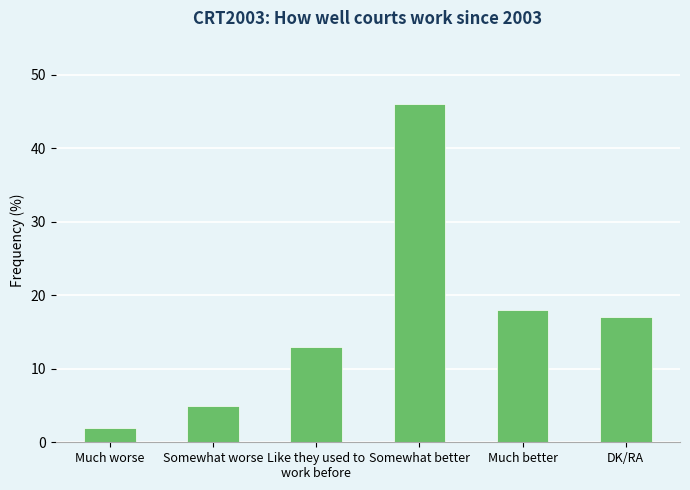

How many data points are less than 17?

3